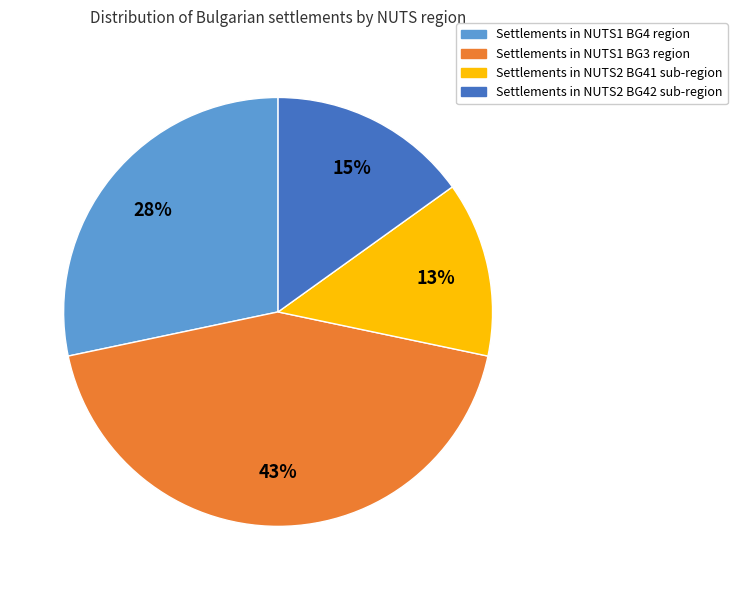

To the nearest percent, what is the difference between the largest and smallest slice percentages?

30%